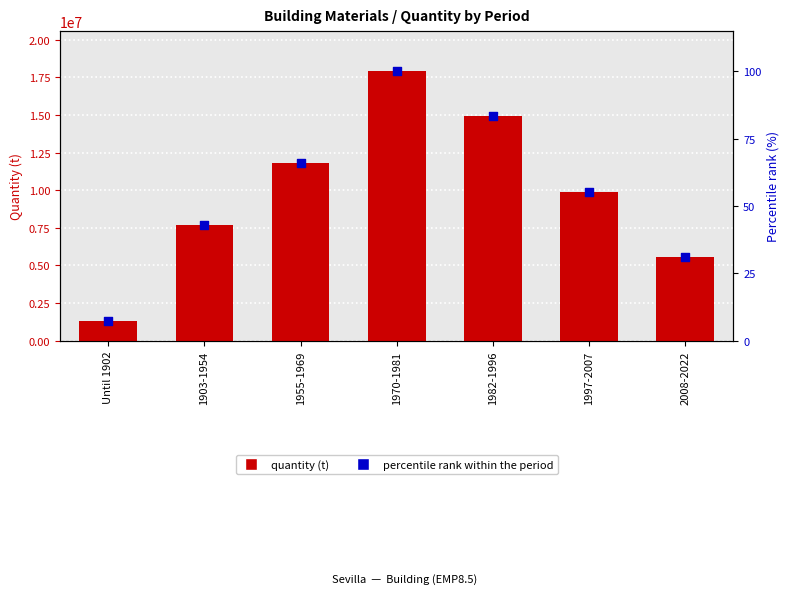

Which series has the largest total across all categories?

quantity (t)